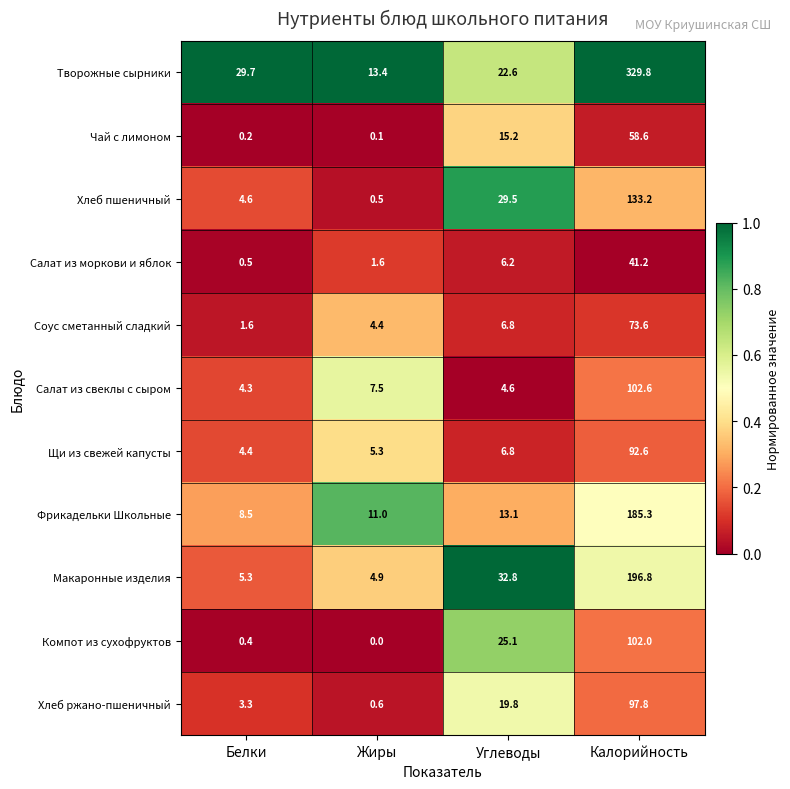

At which label does Чай с лимоном reach its peak?

Калорийность